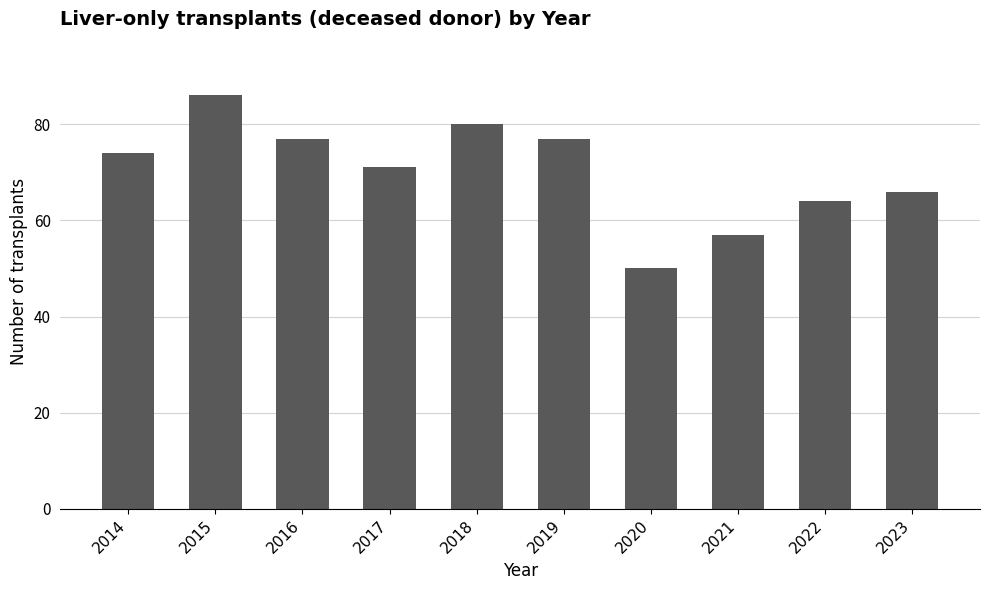

Which label corresponds to the largest value in the chart?

2015